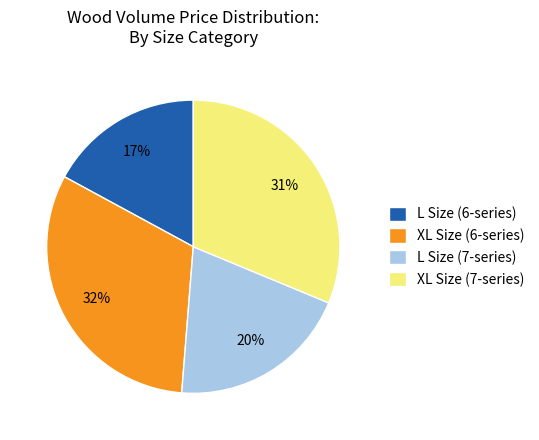

Does XL Size (7-series) account for over 50% of the chart?

No